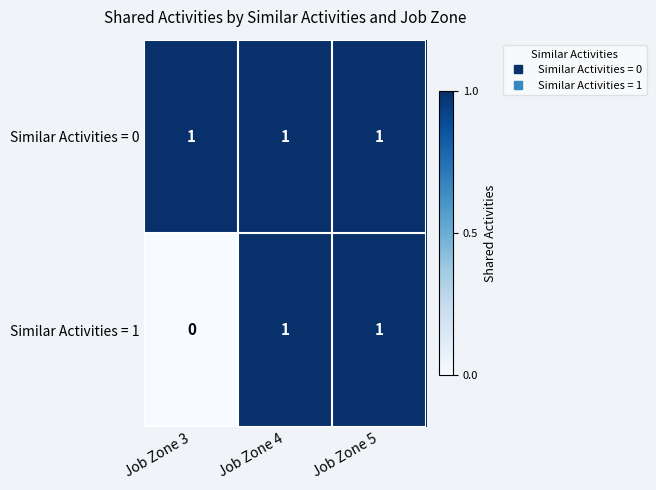

At which category does the chart reach its minimum across all series?

Job Zone 3